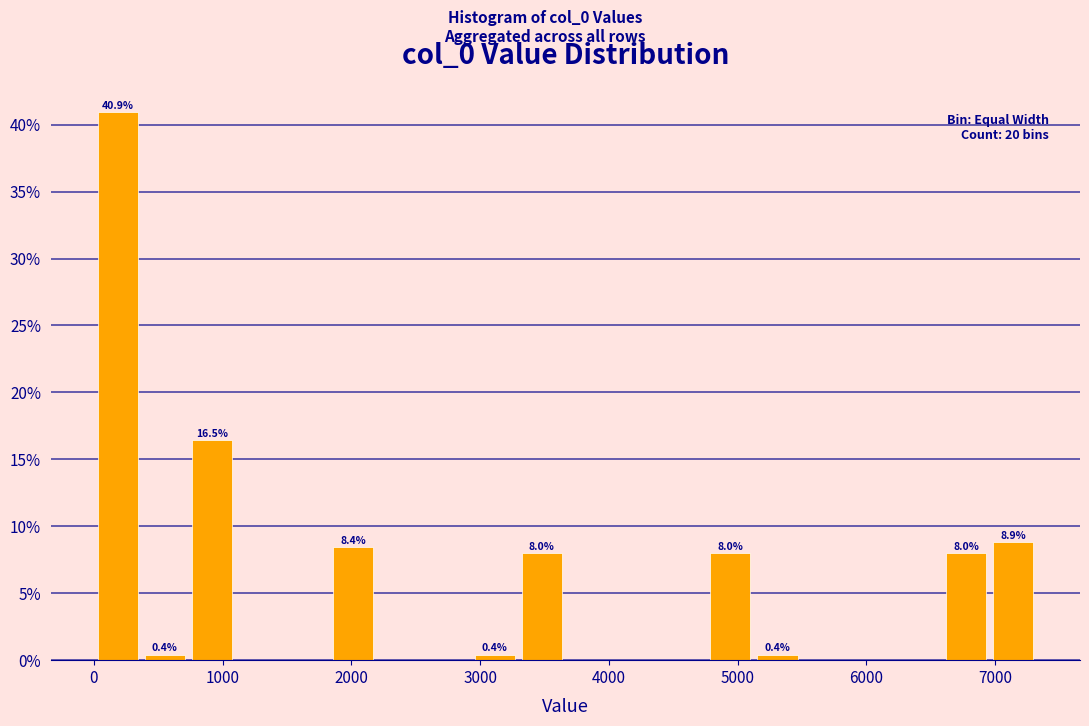

Read against the x-axis, roughly where is the centre of the tallest bar?

200